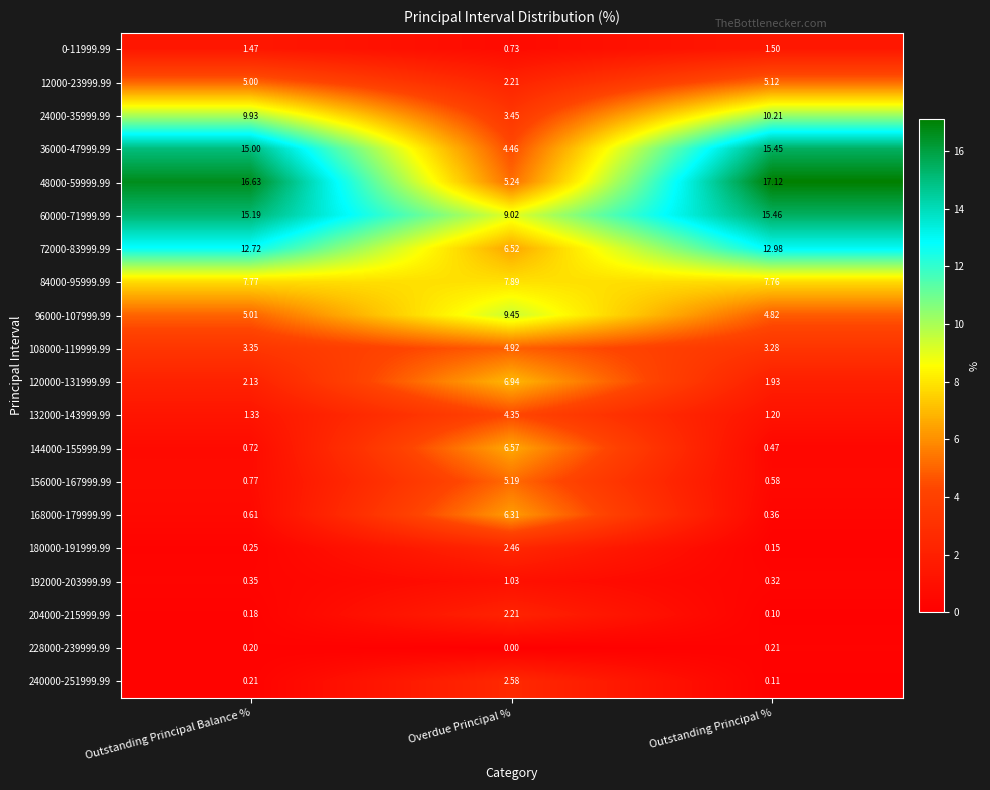

Where does the 120000-131999.99 series first go above 2?

Outstanding Principal Balance %